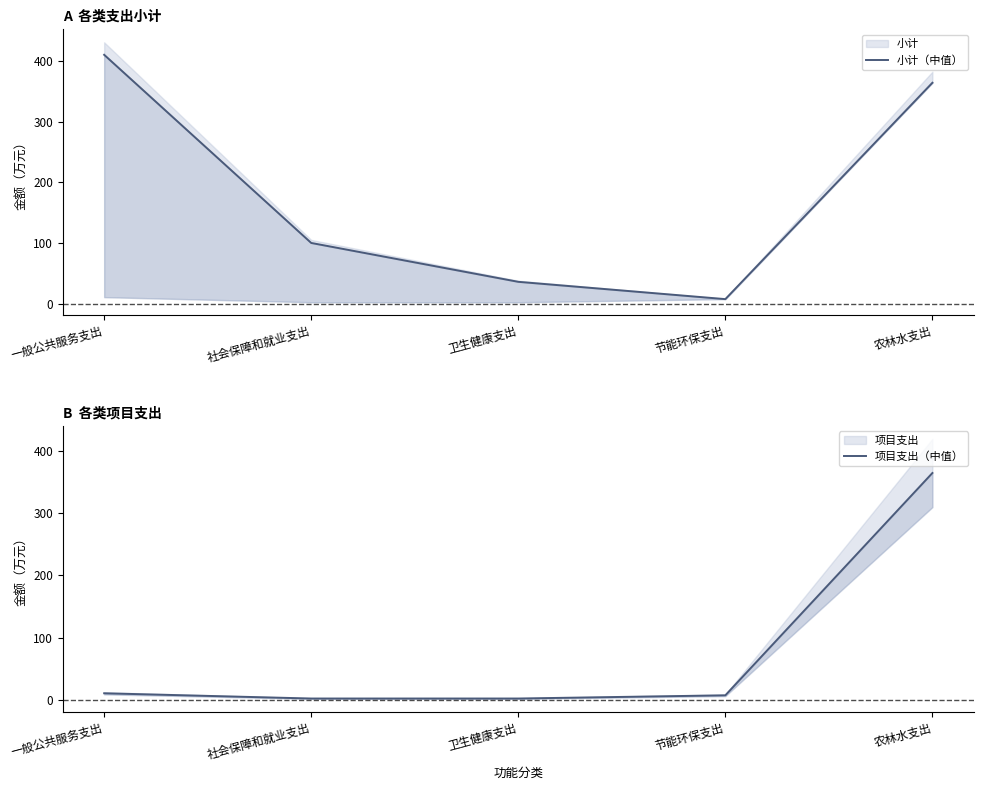

In 小计（中值）, how many points are lower than both neighbors (excluding endpoints)?

1